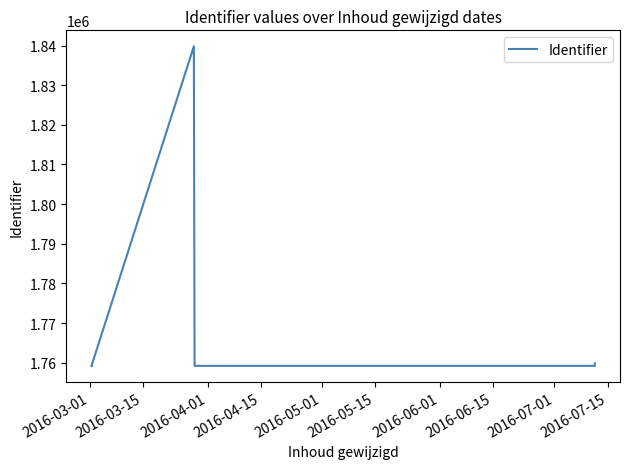

What is the label of the 7th point from the left?

2016-06-01